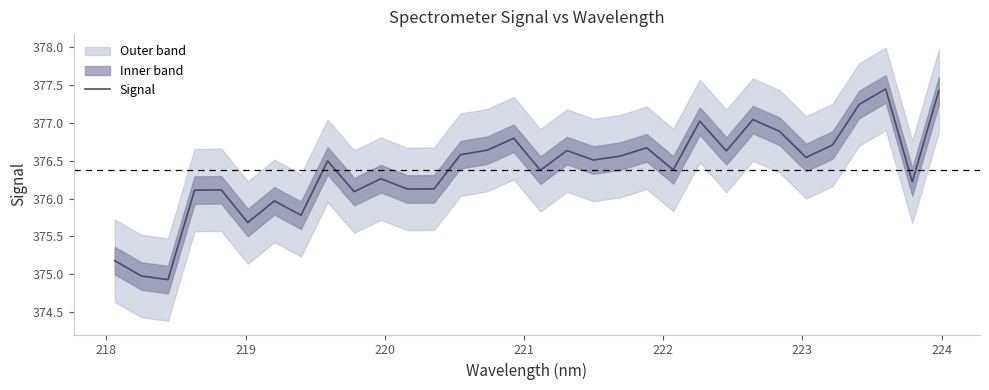

Reading left to right, extract all data points from this chart.

375.2	375.0	374.9	376.1	376.1	375.7	376.0	375.8	376.5	376.1	376.3	376.1	376.1	376.6	376.6	376.8	376.4	376.6	376.5	376.6	376.7	376.4	377.0	376.6	377.0	376.9	376.5	376.7	377.2	377.4	376.2	377.4